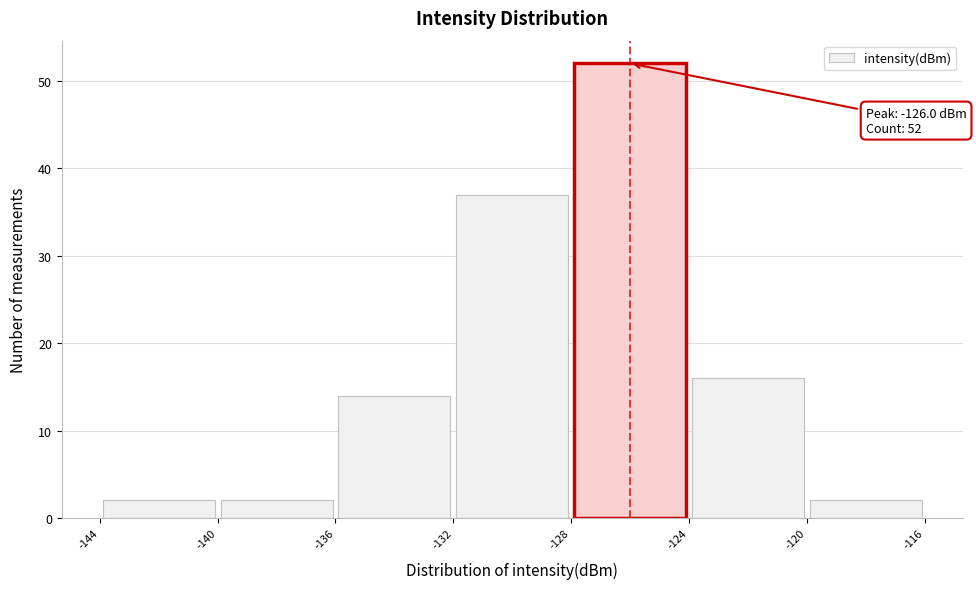

Over which range of the x-axis is the bar tallest?

-128 to -124